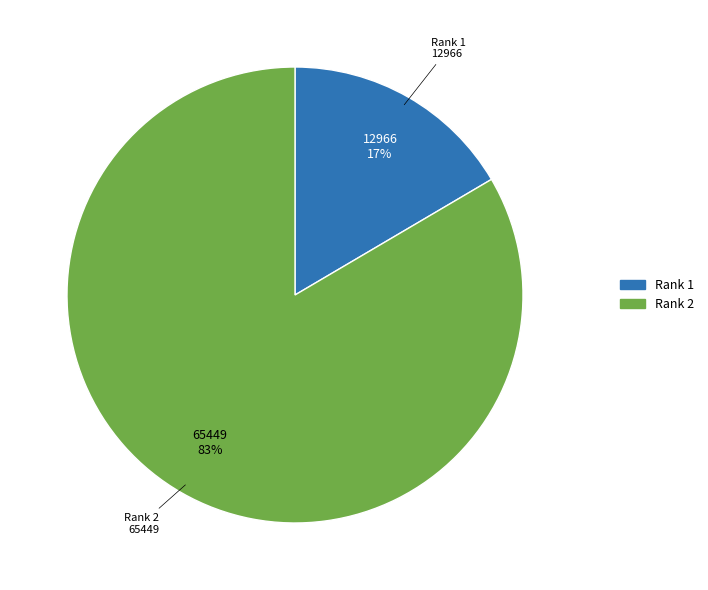

To the nearest percent, what is the average slice percentage?

50%